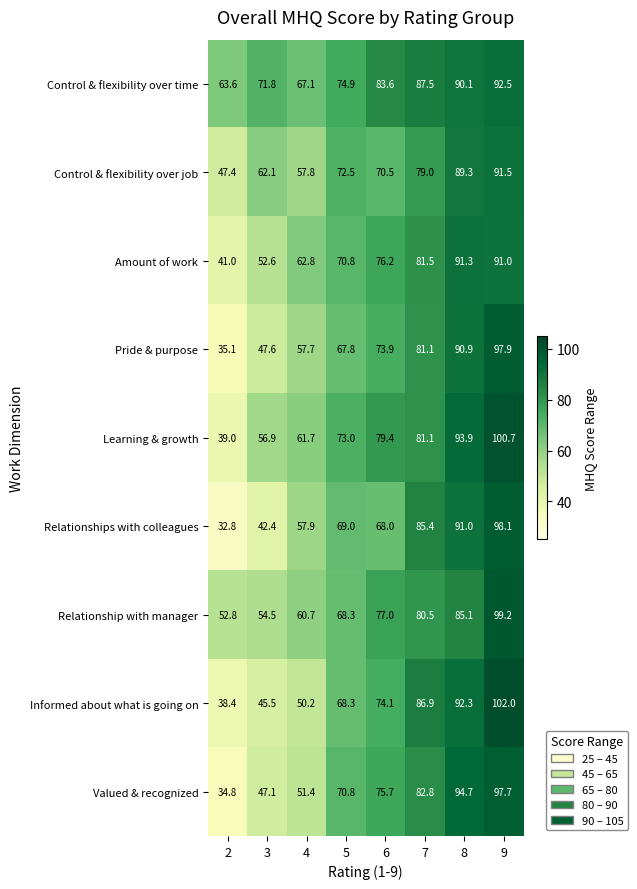

What is the difference between the maximum and minimum values in the Relationship with manager series?

46.4